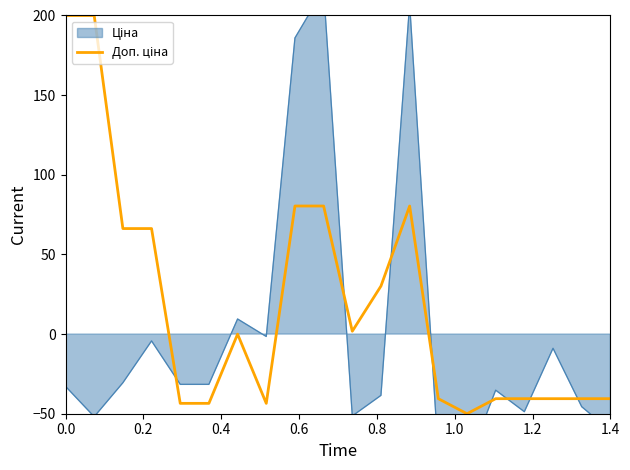

What position from the right is 1.0?

15